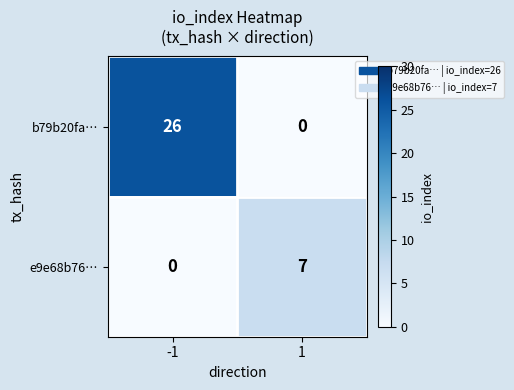

Which series has the largest total across all categories?

b79b20fa…